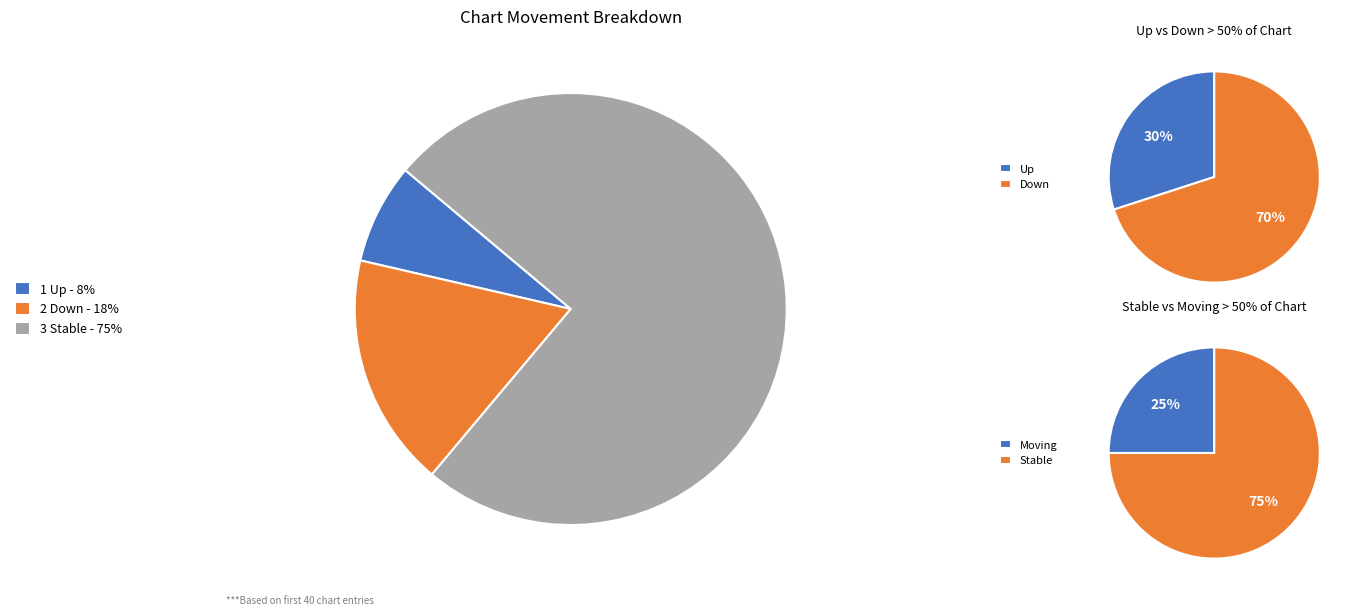

Count the number of slices in the pie.

3